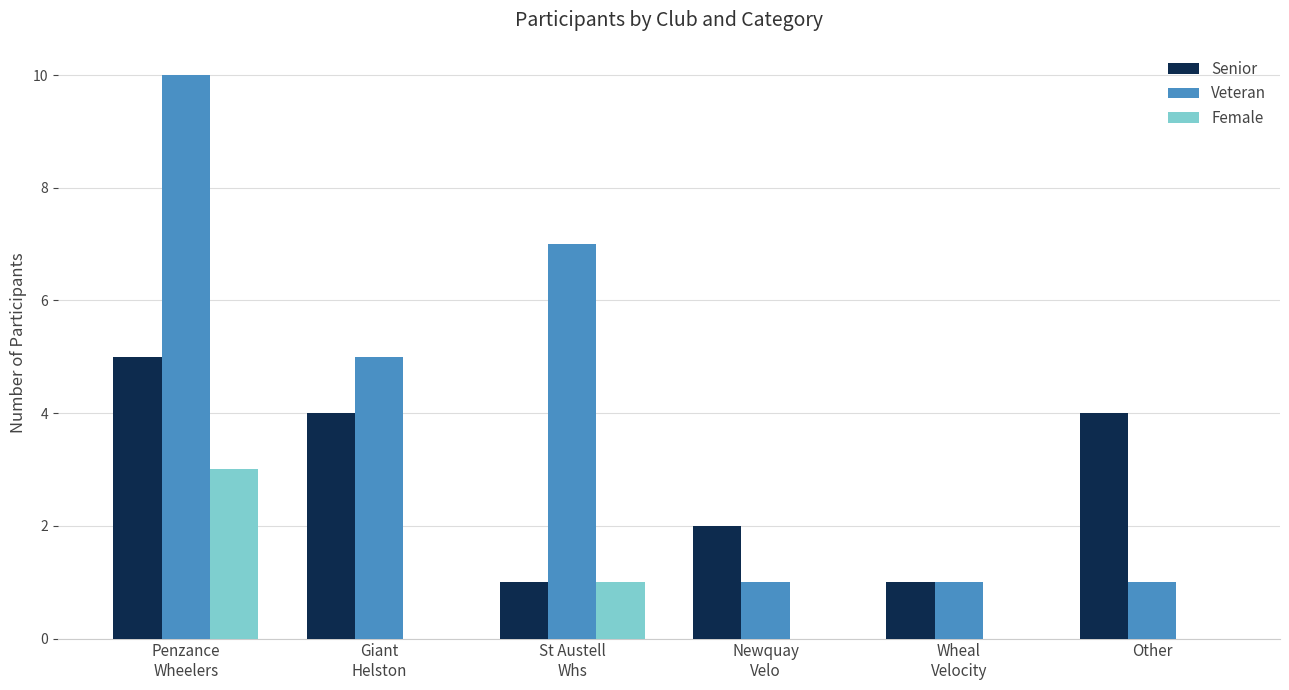

True or false: Senior has a value of 4 at Other.

True